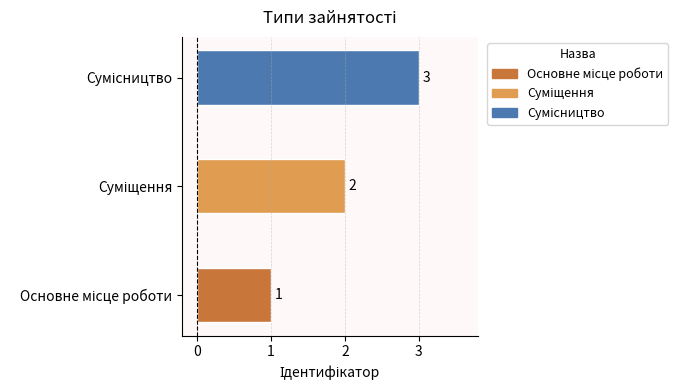

How many values are between 1 and 3?

3